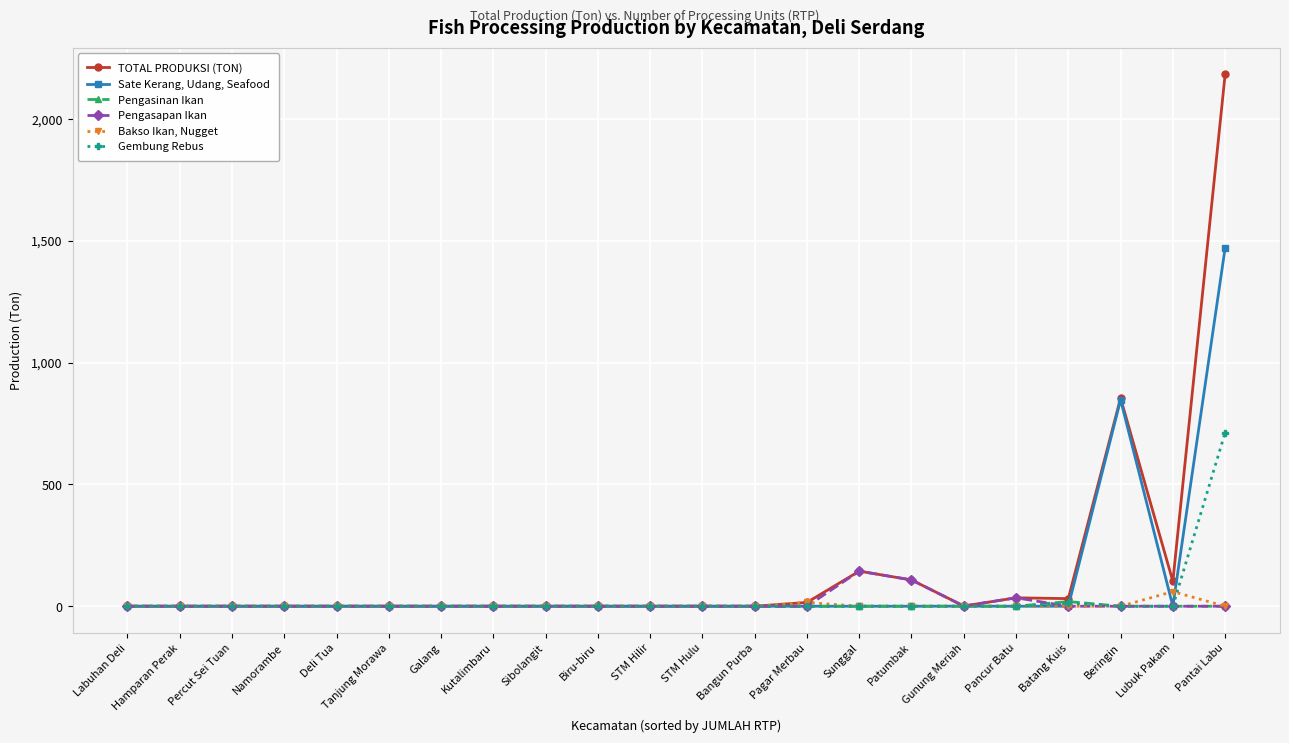

How many data points does each series have?

22